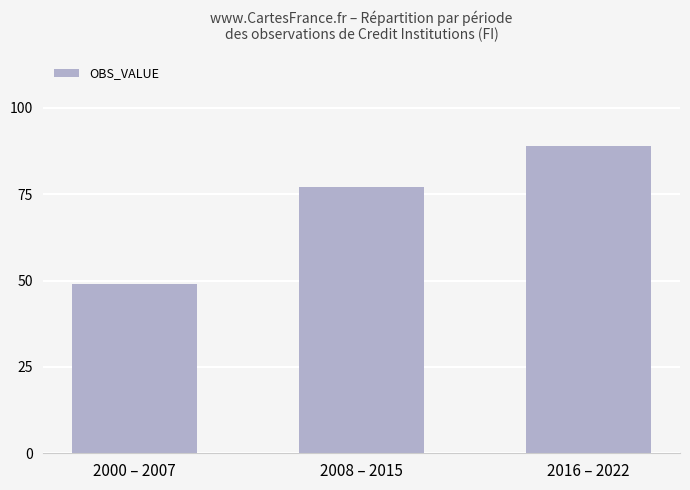

The chart shows a value of 77 at 2008 – 2015. True or false?

True